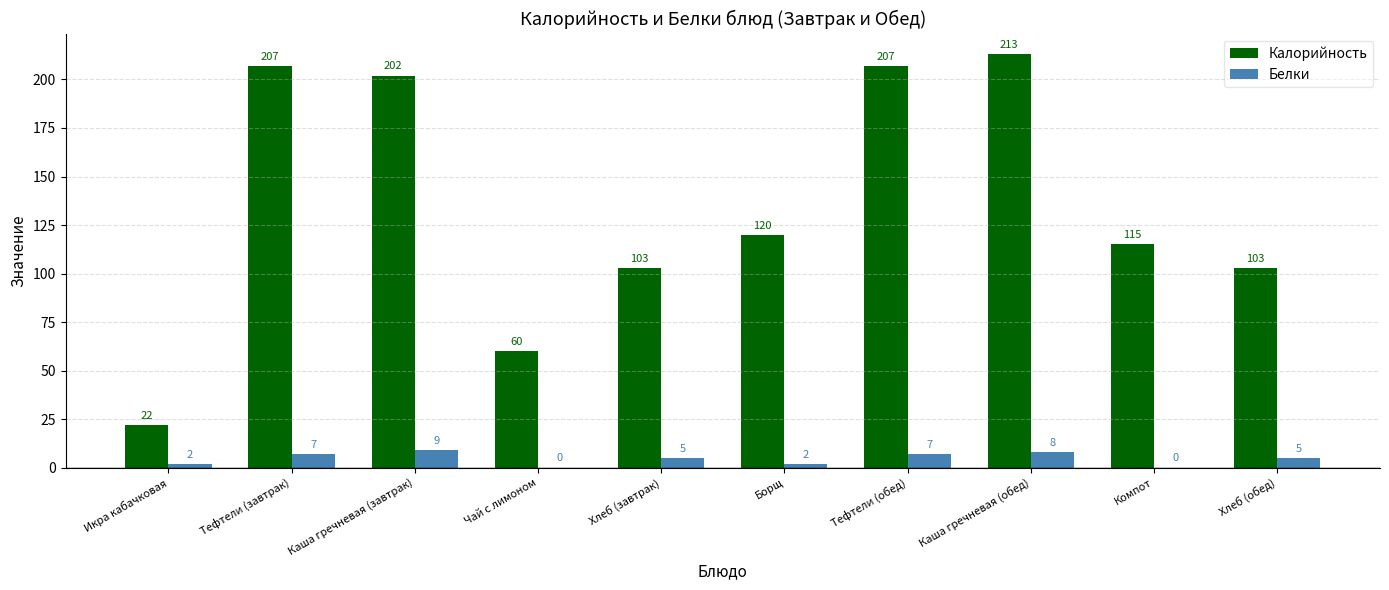

Which series has the widest spread of values?

Калорийность